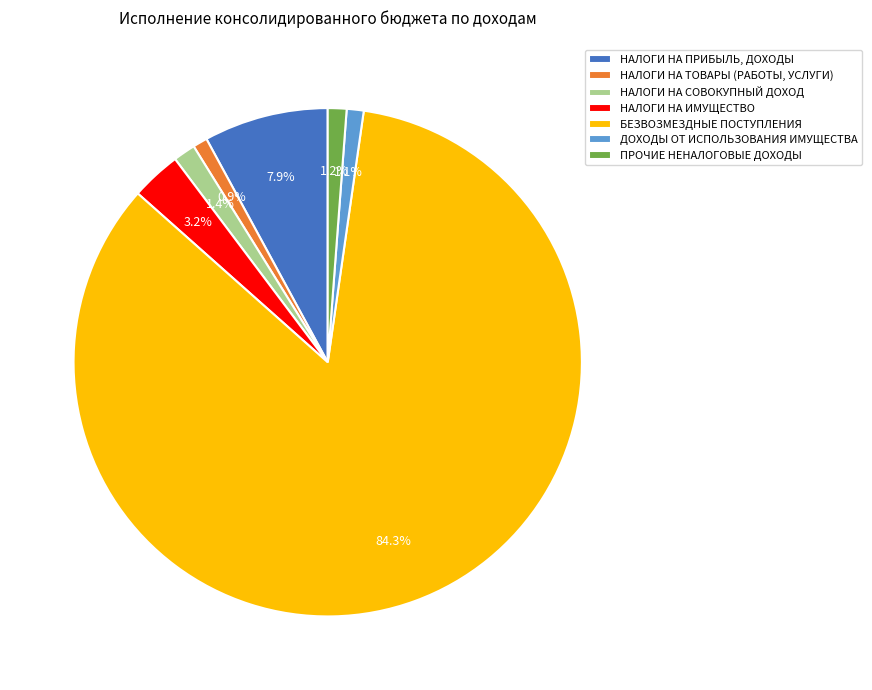

Is there a majority slice in this chart?

Yes